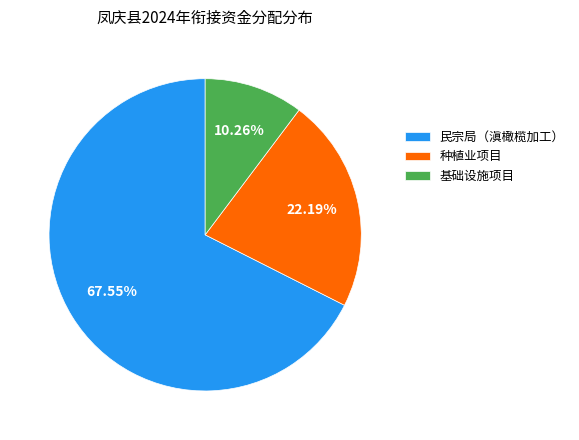

Which category has the smallest portion of the pie?

基础设施项目